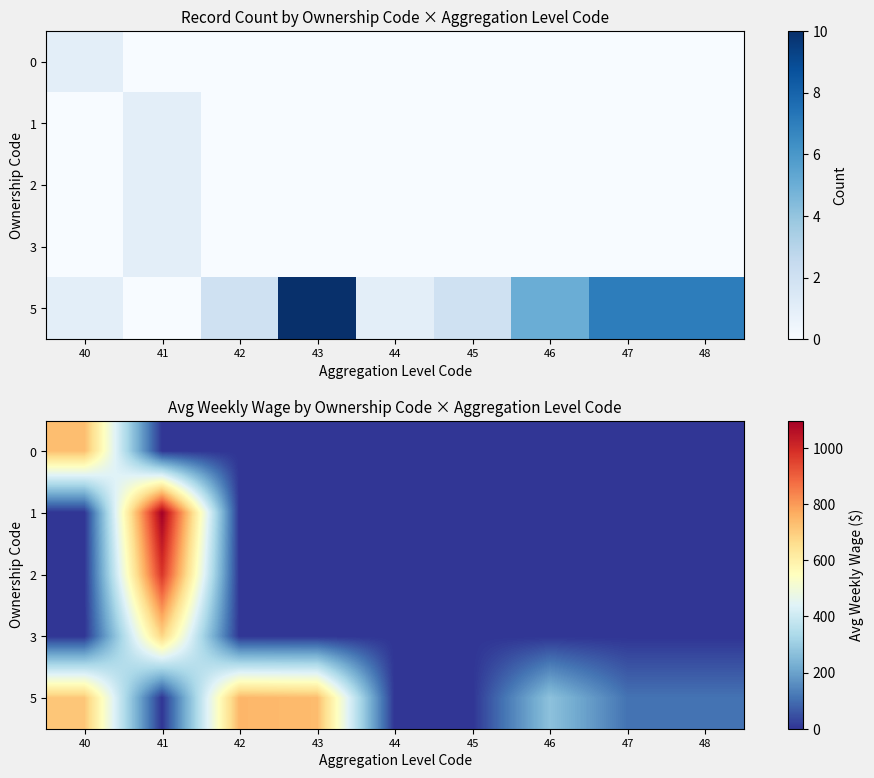

At which label does 5 reach its minimum?

41